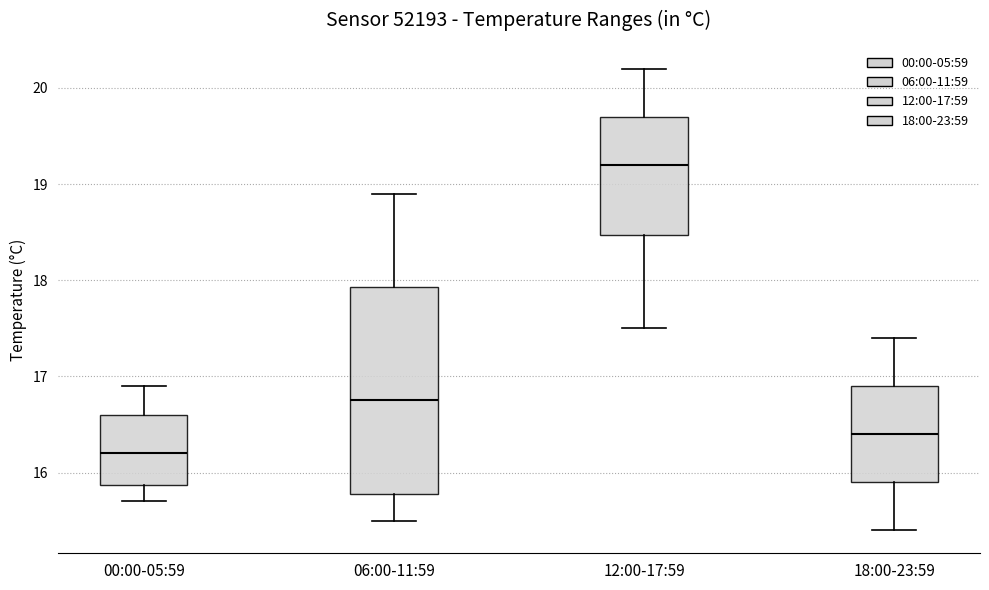

Where is the lower edge of the box for 18:00-23:59 on the y-axis? The values are not printed on the chart, so give them approximately, as read against the axis.

15.9